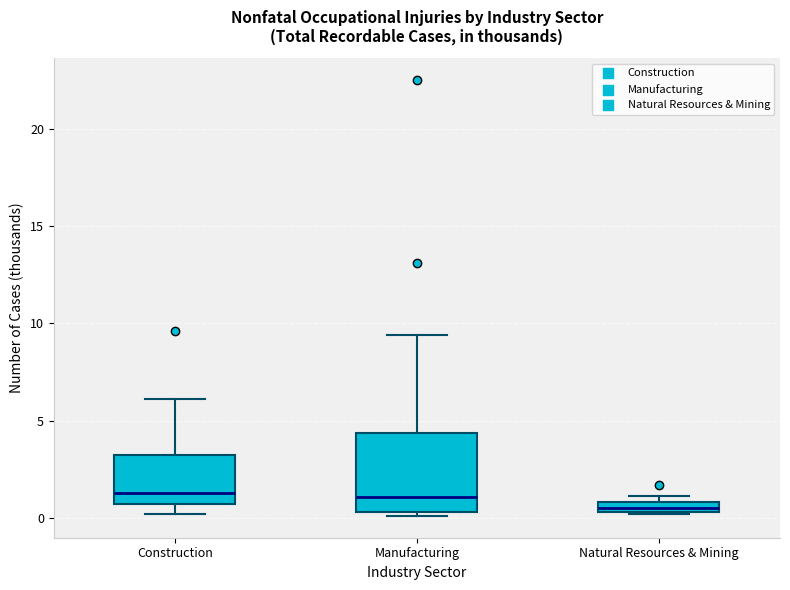

Where is the lower edge of the box for Construction on the y-axis? The values are not printed on the chart, so give them approximately, as read against the axis.

0.5